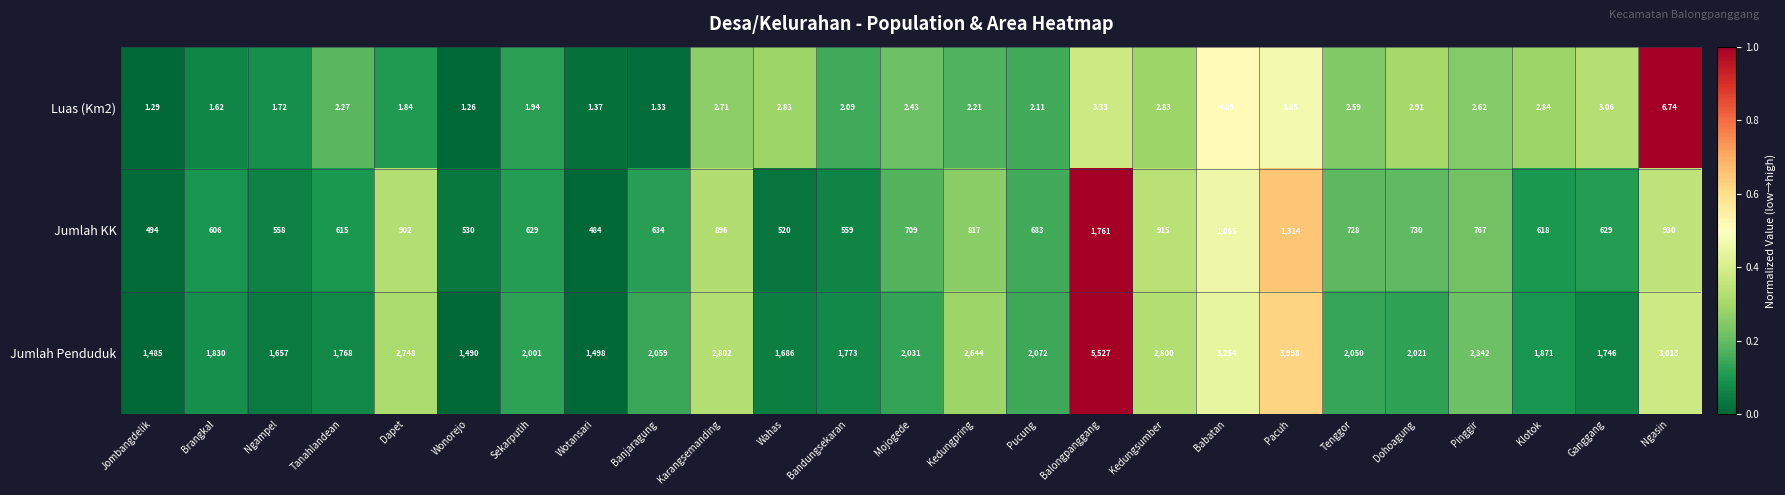

At which category is the sum across all series the highest?

Balongpanggang